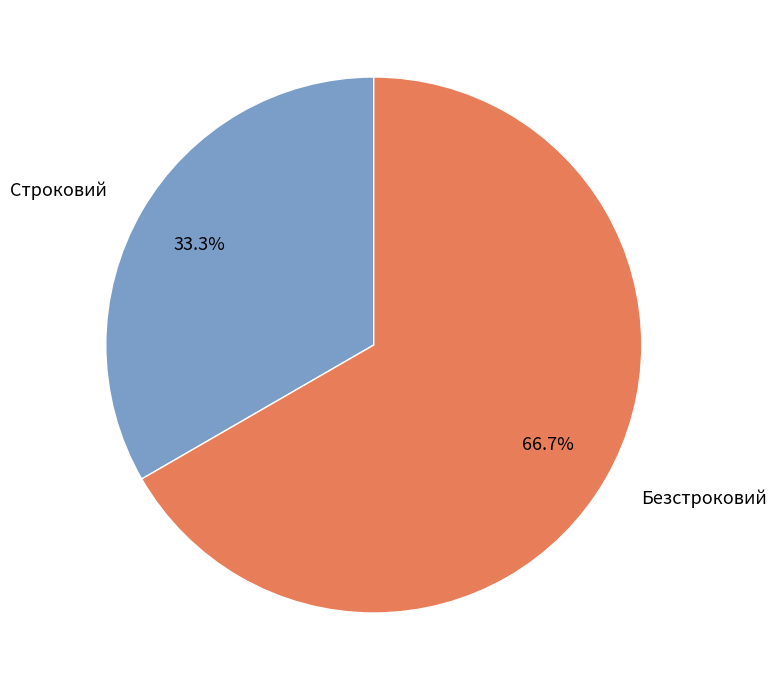

What percentage do Строковий and Безстроковий together represent?

100.0%